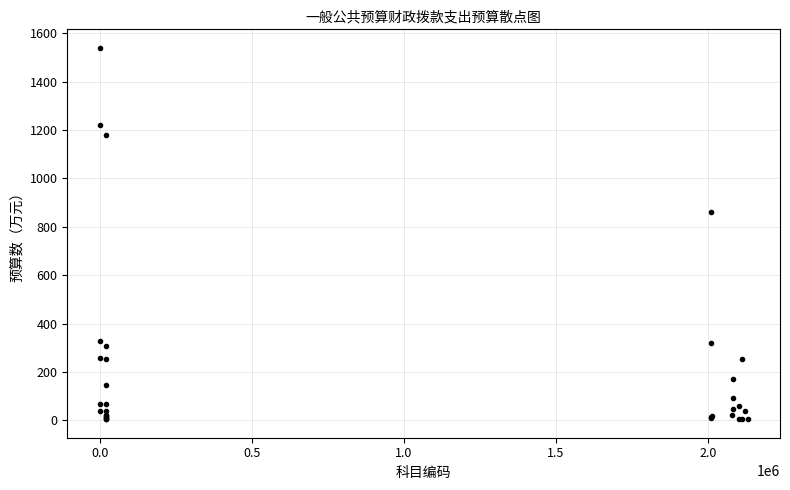

What Y value in the scatter plot is closest to 771?

860.4